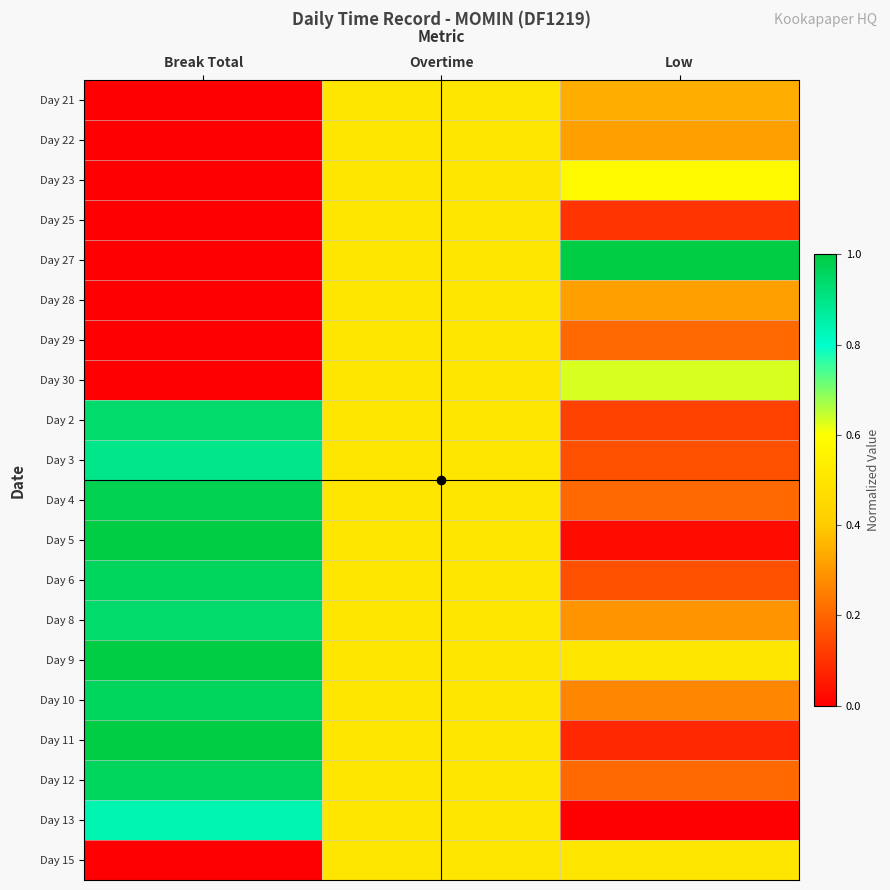

How many distinct data groups are displayed?

20